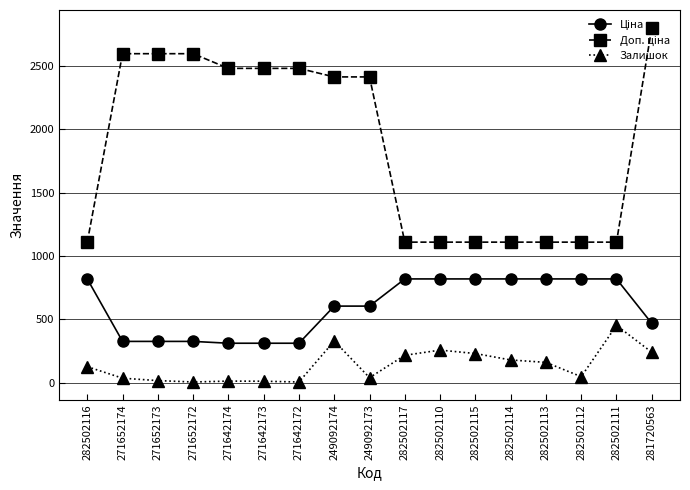

Is this an area chart (filled region under the line)?

No